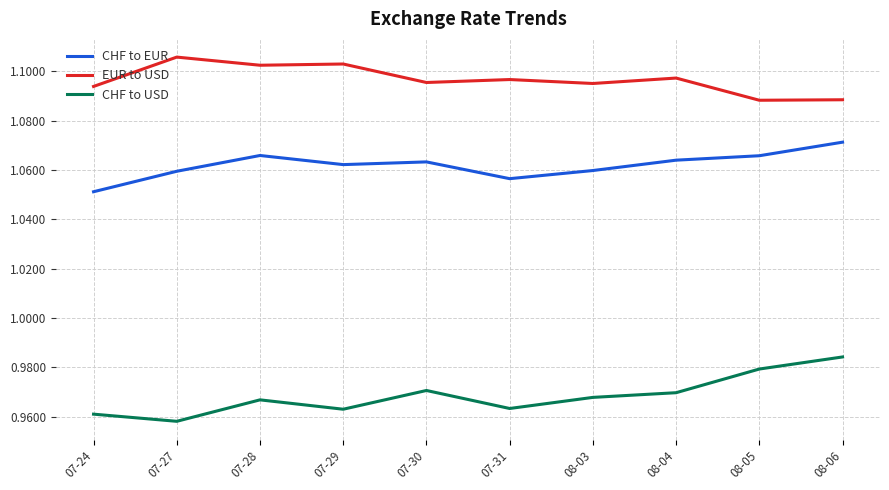

True or false: CHF to EUR has a value of 0.5 at 07-27.

False